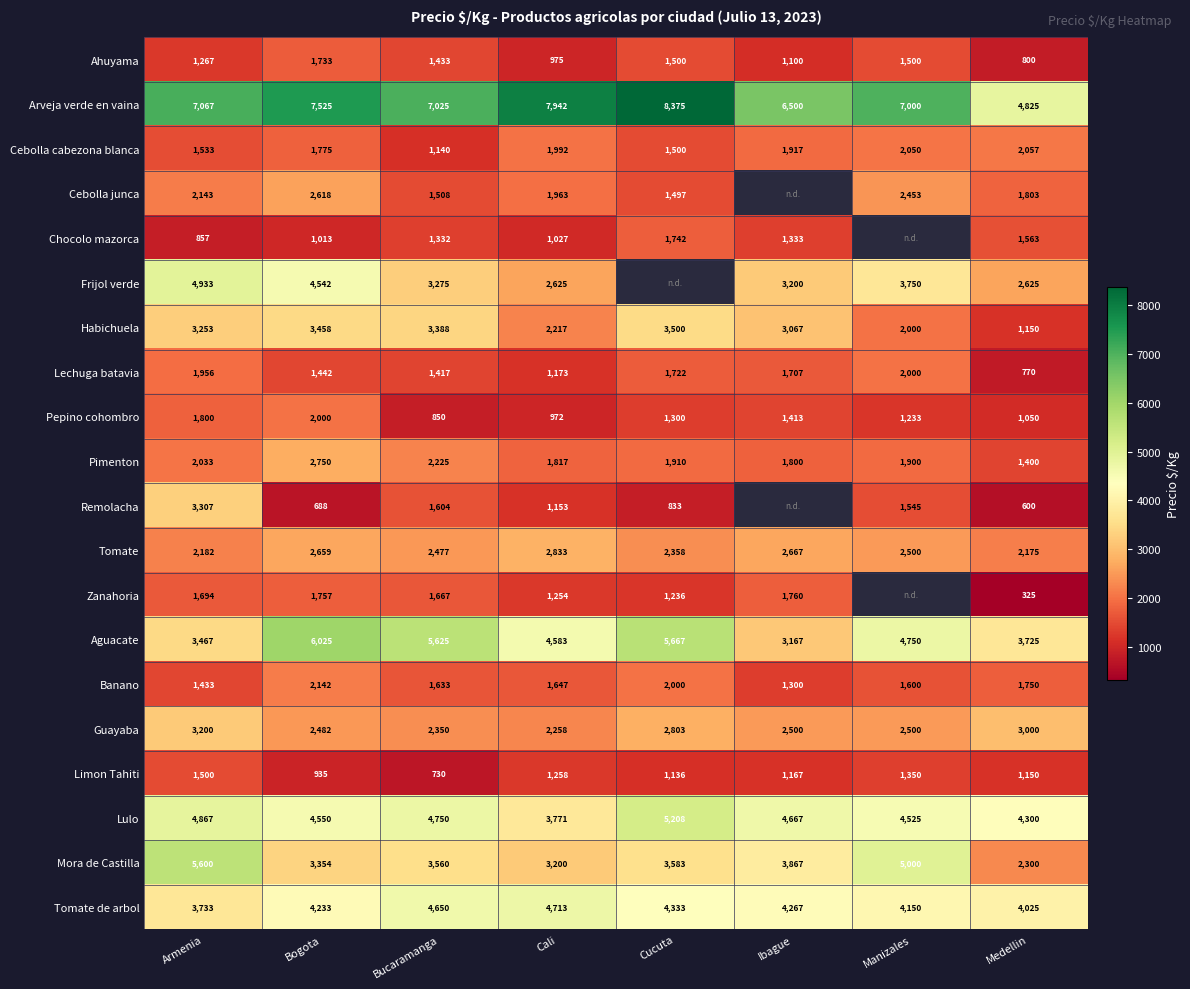

Is it true that Banano equals 695.2 at Ibague?

False